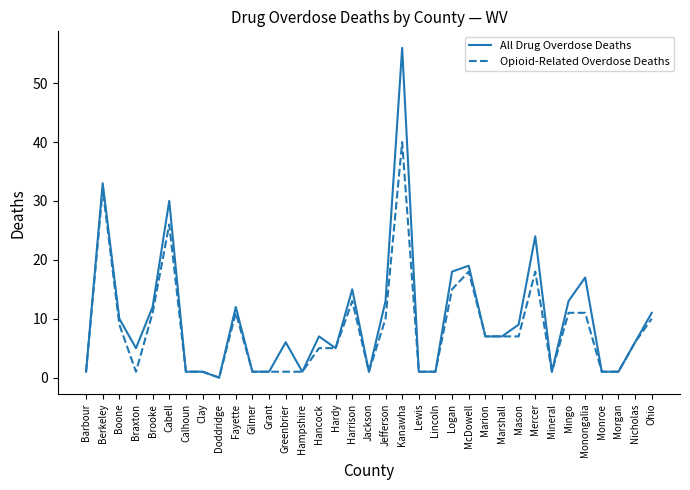

Which series has the largest range (max minus min)?

All Drug Overdose Deaths